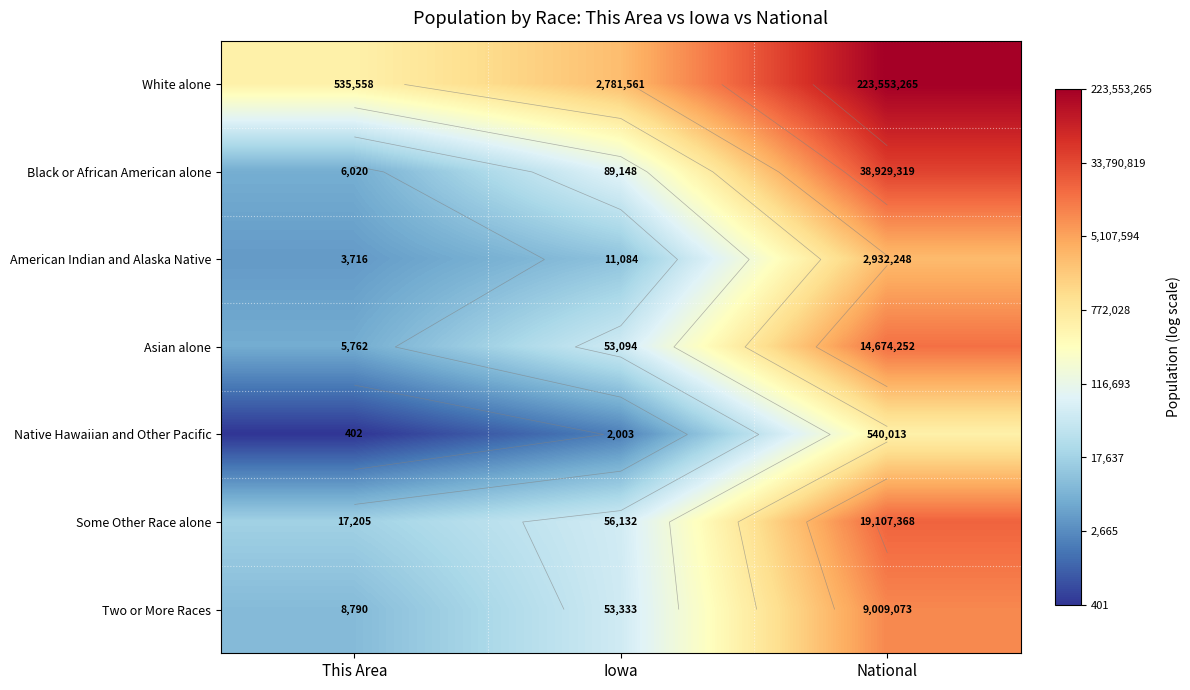

How many categories are shown in the chart?

3